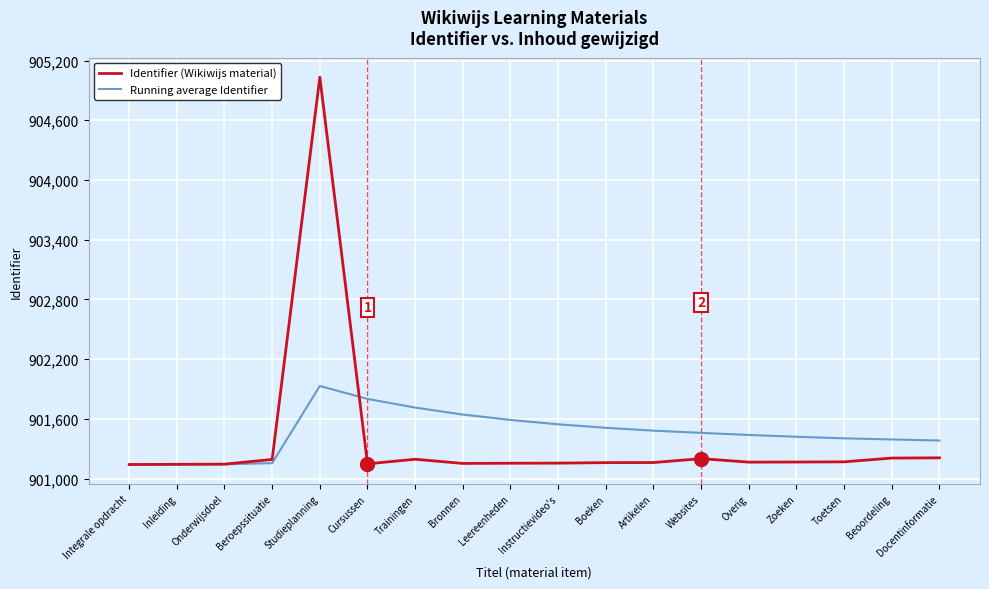

True or false: Identifier (Wikiwijs material) has a value of 1333195 at Boeken.

False